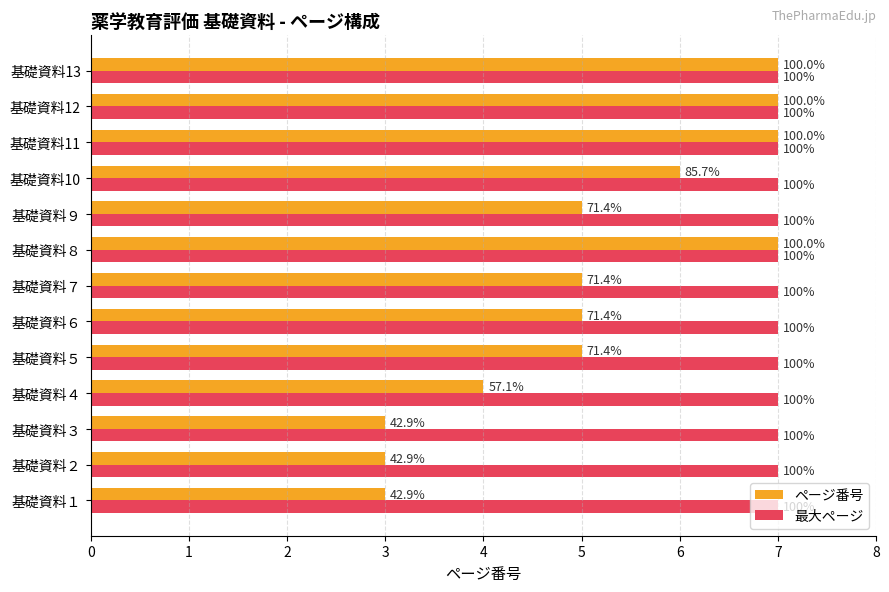

Which category has the highest value across all series?

7